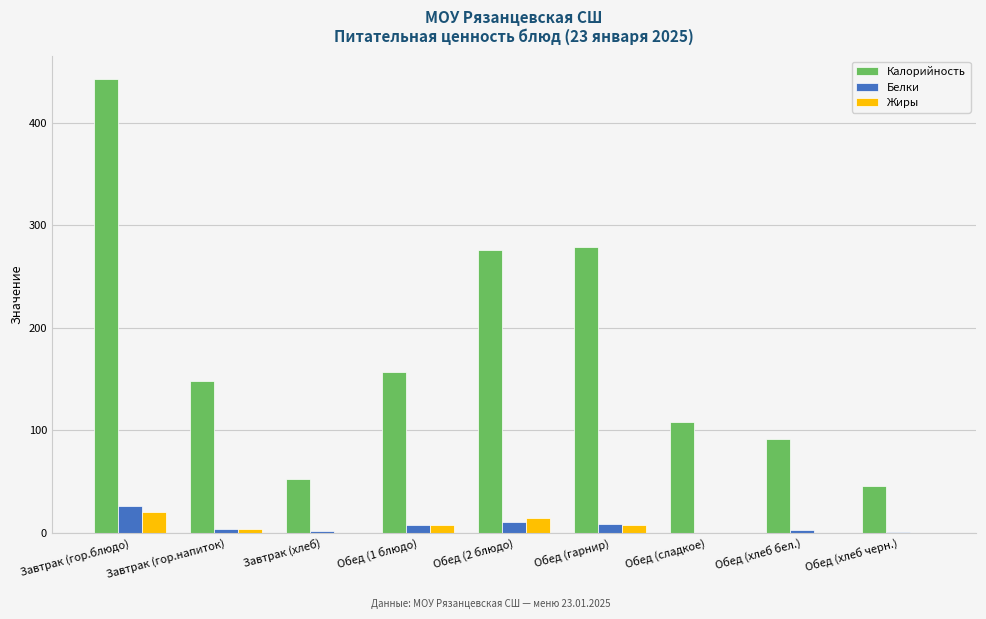

The Калорийность series shows 46.0 at Обед (хлеб черн.). True or false?

True